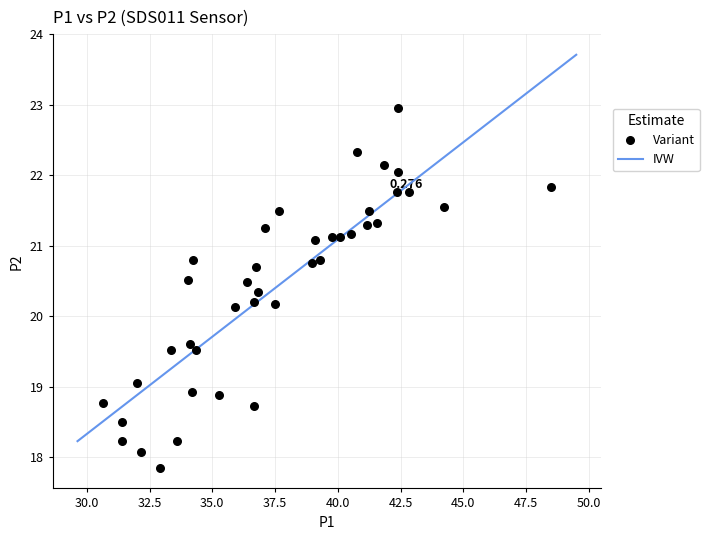

How many data points are displayed?

40